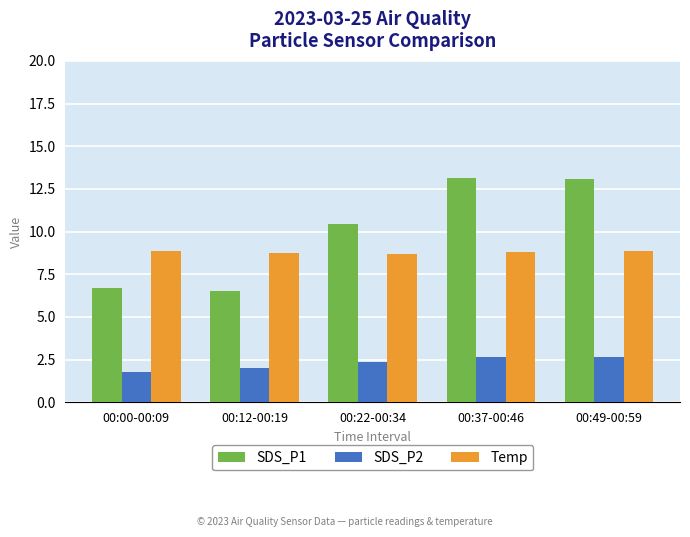

What is the value of the Temp bar at the 5th from the left?

8.8